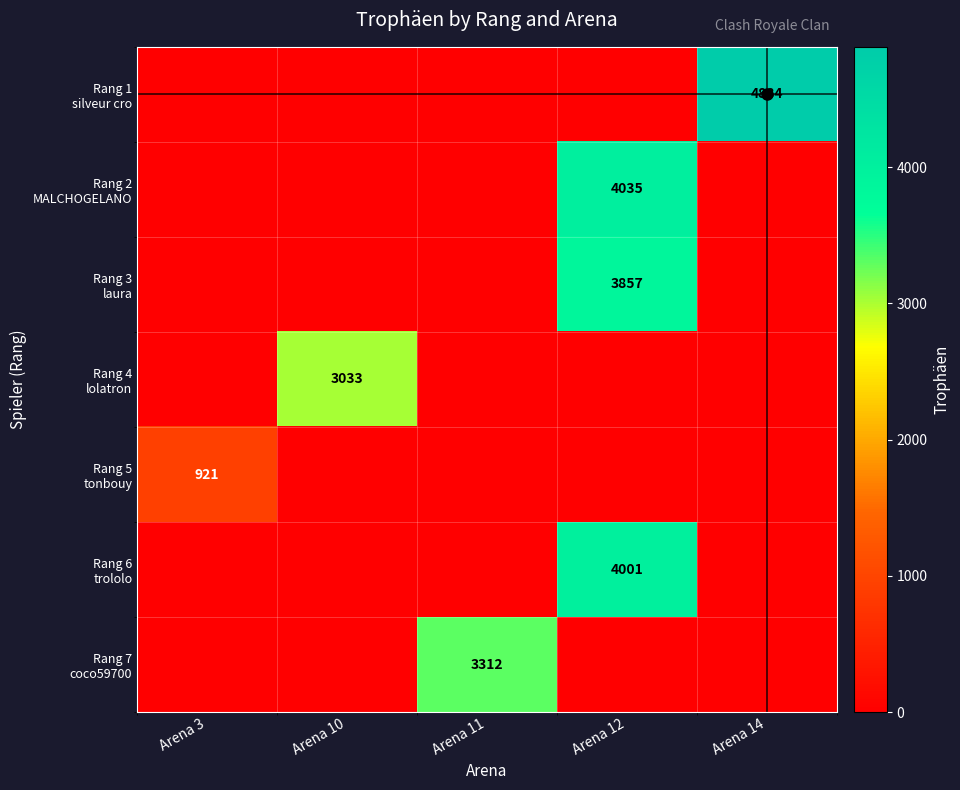

What is the sum of all Rang 1 silveur cro values?

4884